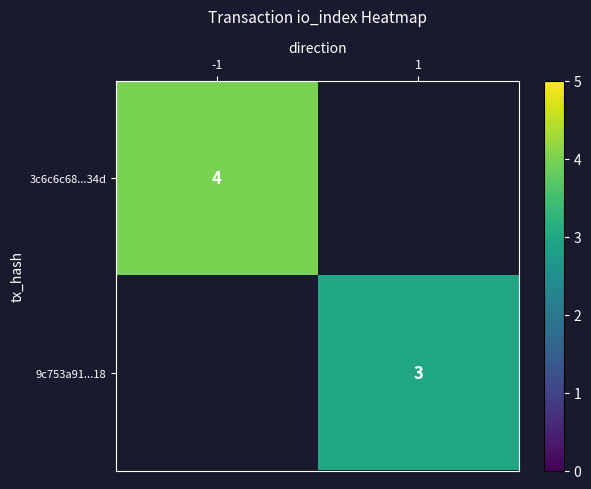

The value of 9c753a91...18 at 1 is 4. True or false?

False